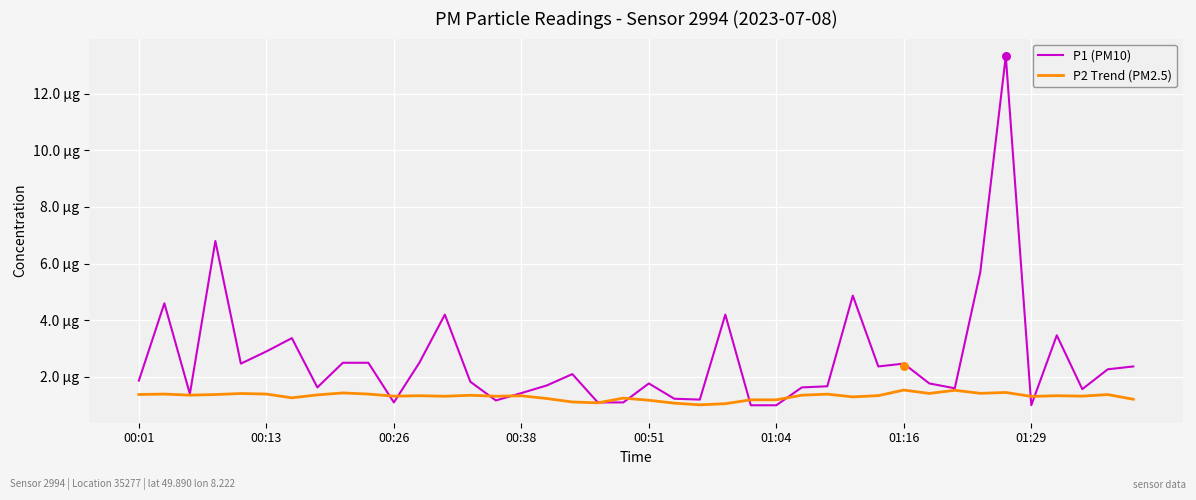

Which series has the largest Y range (max minus min)?

P1 (PM10)